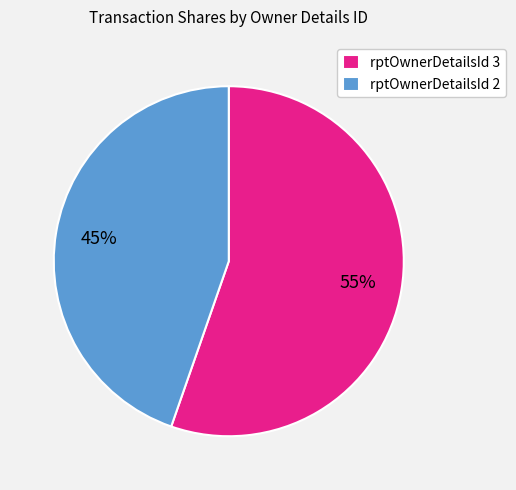

What percentage is the rptOwnerDetailsId 3 slice, to the nearest percent?

55%